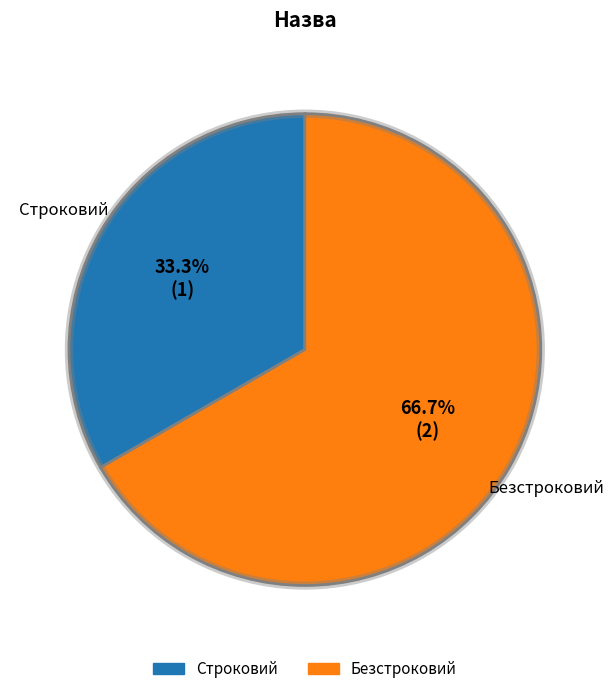

What percentage is the Строковий slice, to the nearest percent?

33%